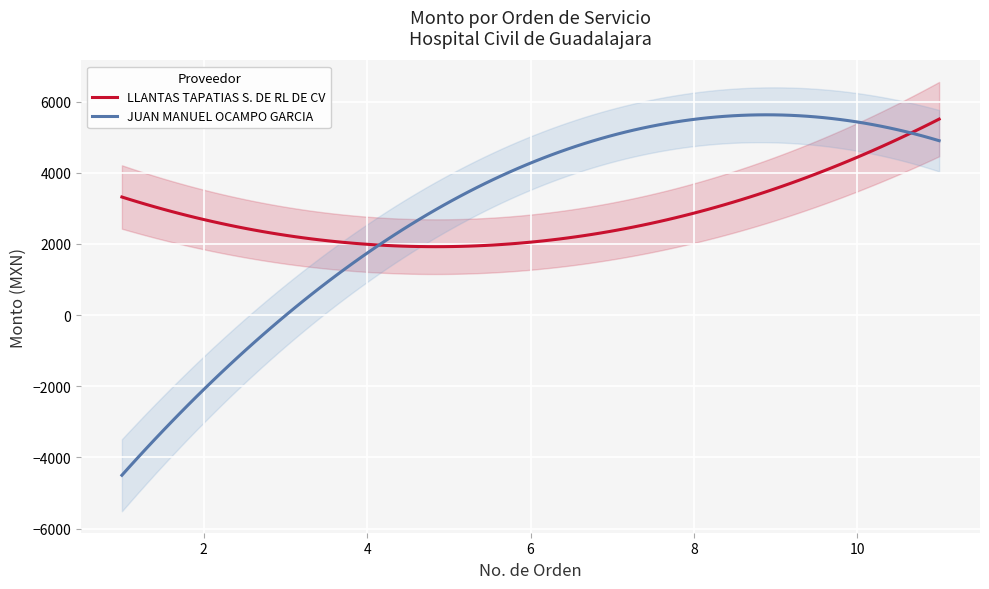

How many lines are shown in the chart?

2